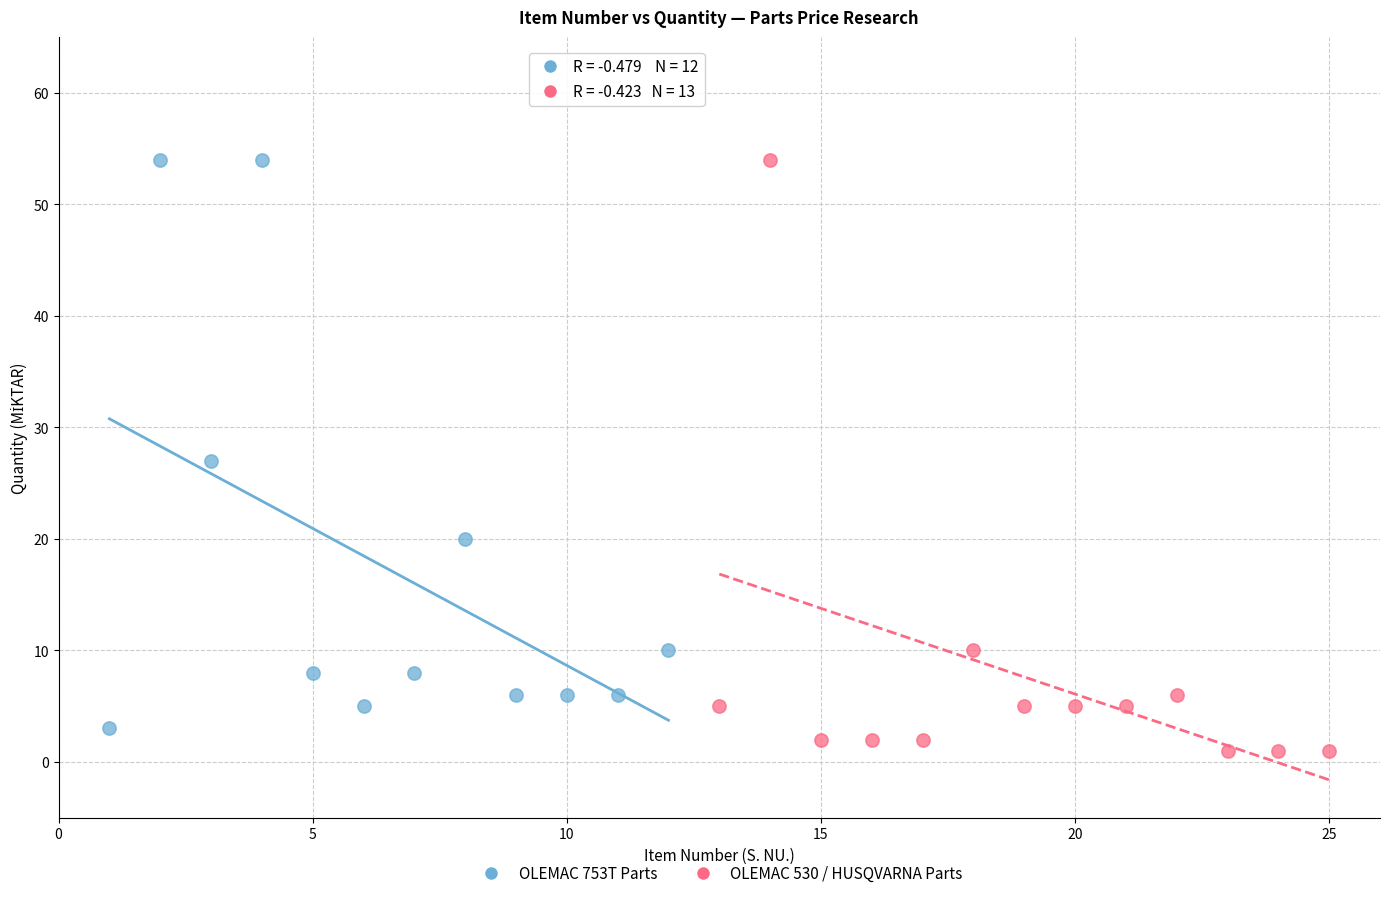

What are all the series names shown in the legend?

OLEMAC 753T Parts, OLEMAC 530 / HUSQVARNA Parts